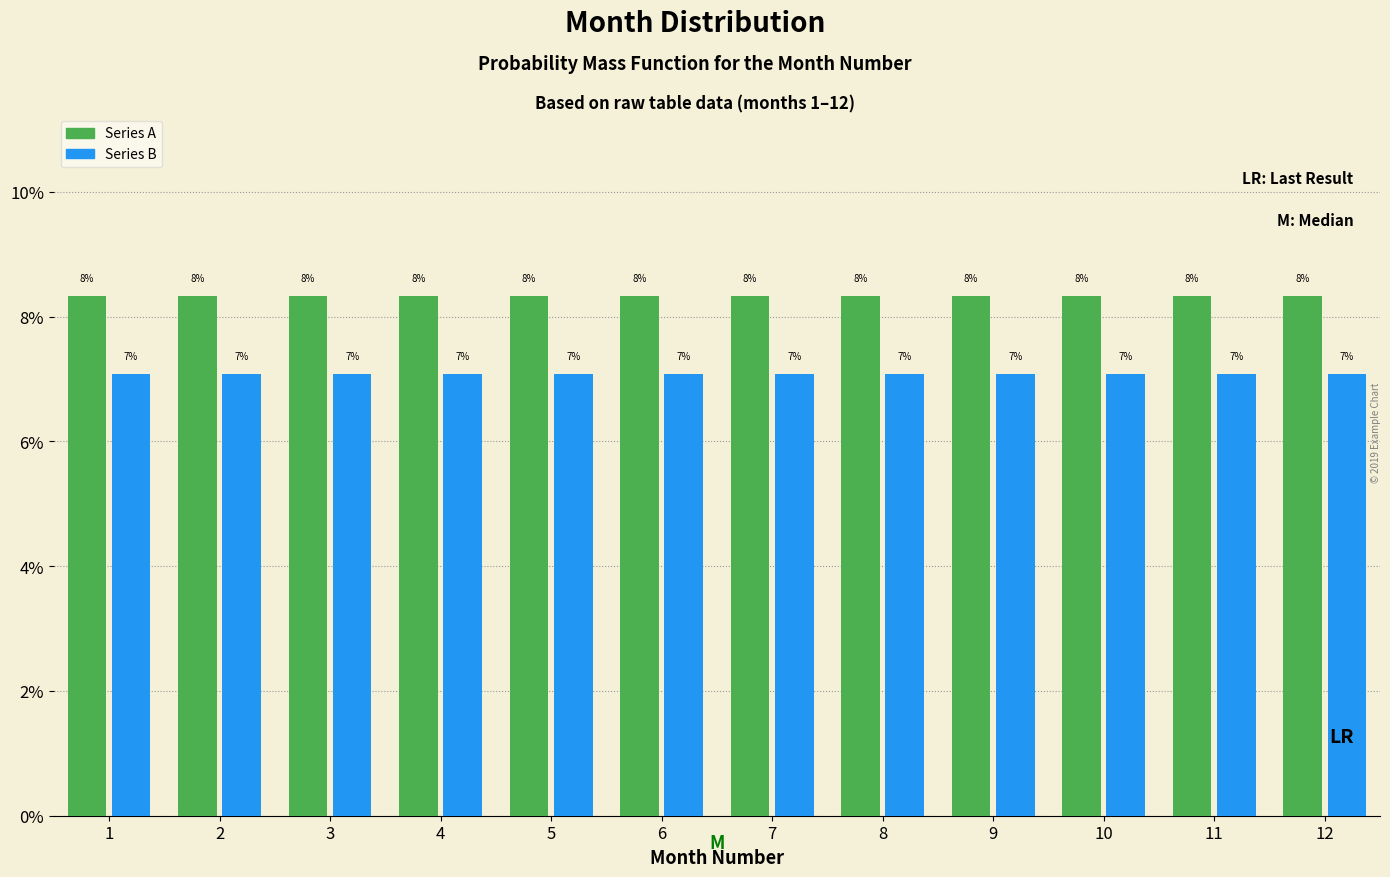

Are the bars grouped side by side (vs. stacked)?

Yes